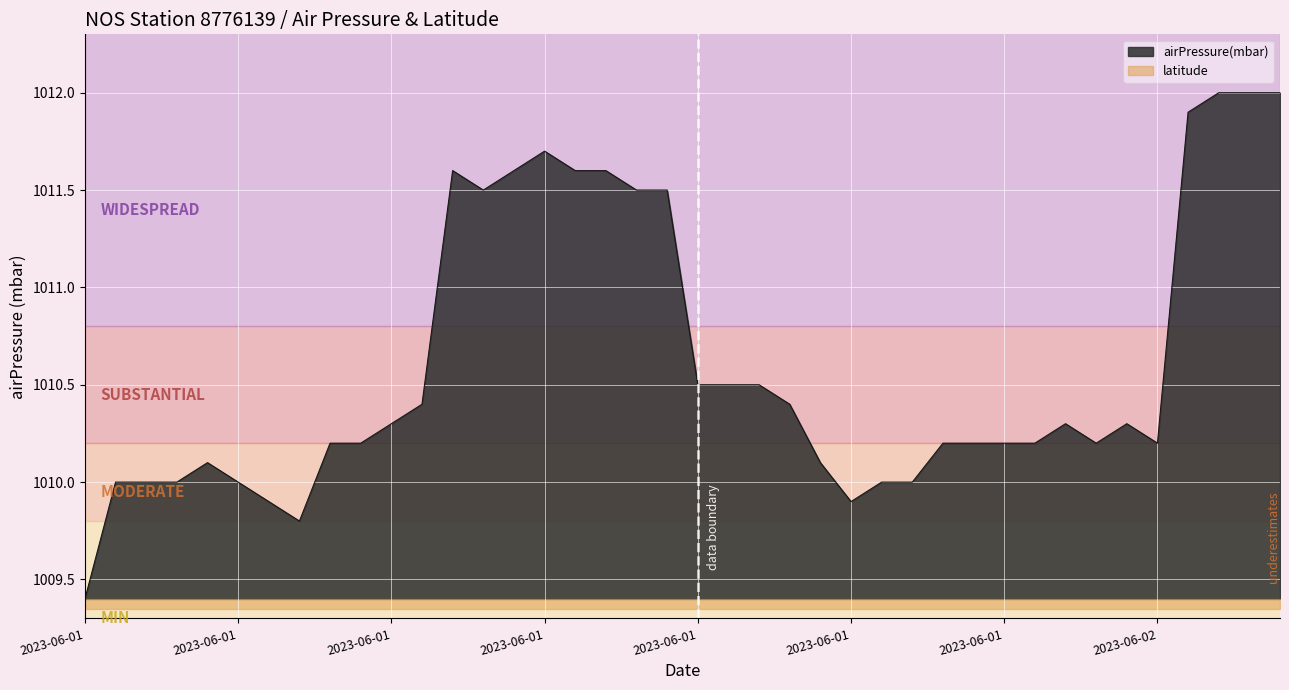

Where is the data nearest to the value 1010?

2023-06-01T02:42